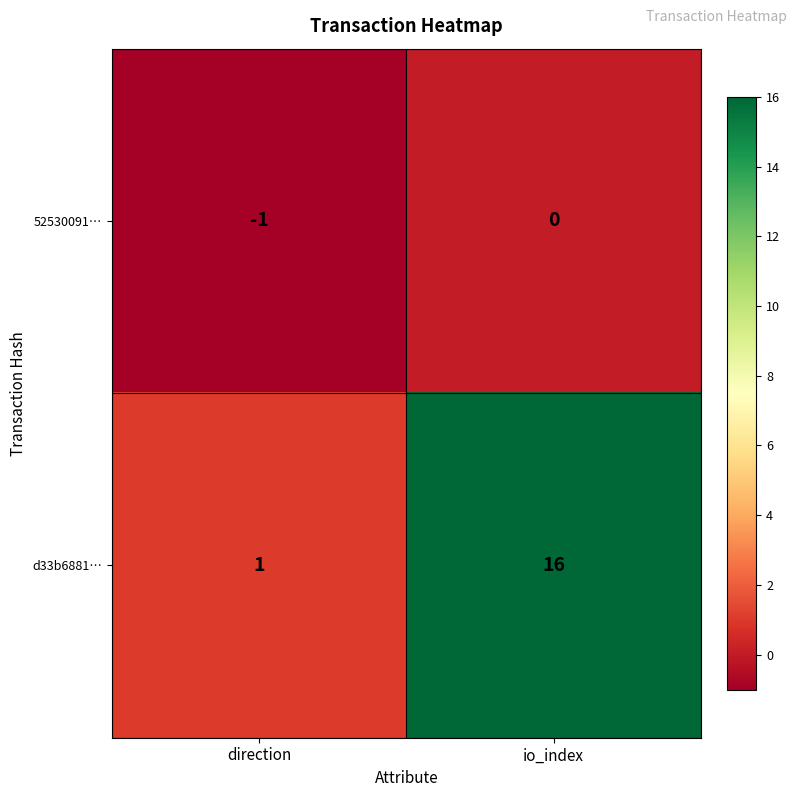

At which category does the chart reach its peak across all series?

io_index